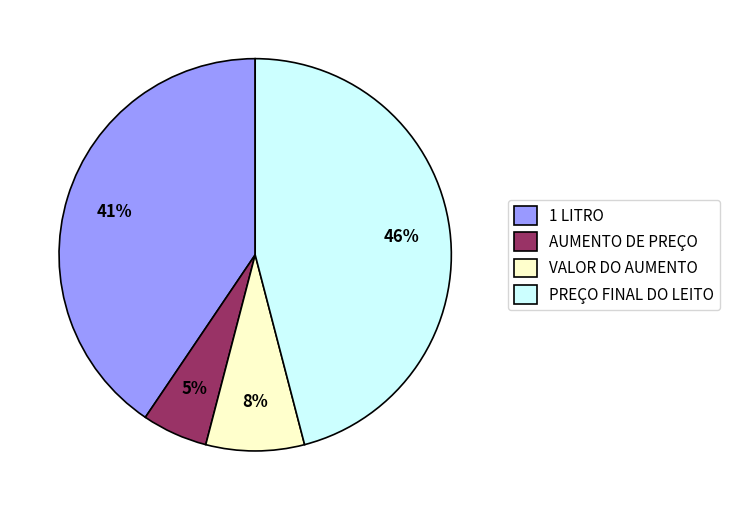

Combined, do AUMENTO DE PREÇO and 1 LITRO account for over 50%?

No